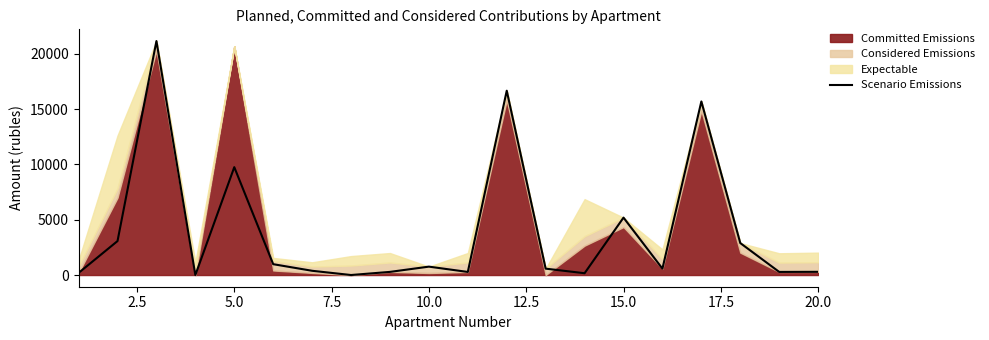

True or false: the data has more than 2 interior local peaks.

True